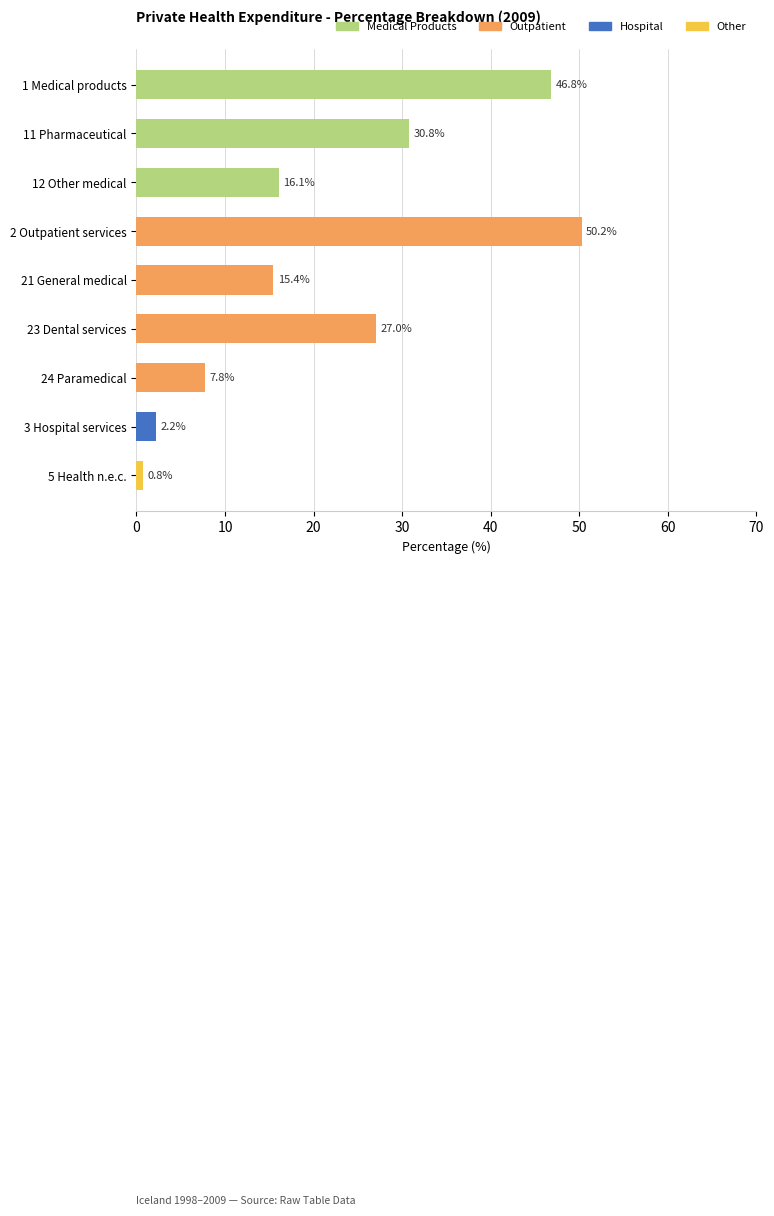

Which category has the lowest value across all series?

5 Health n.e.c.